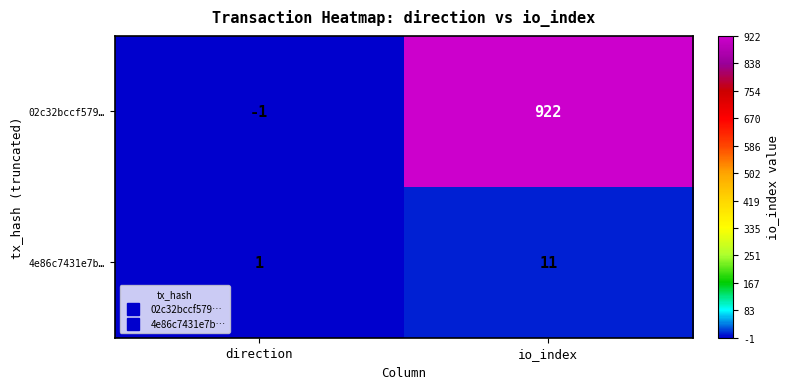

What is the difference between the 02c32bccf579… values at io_index and direction?

923